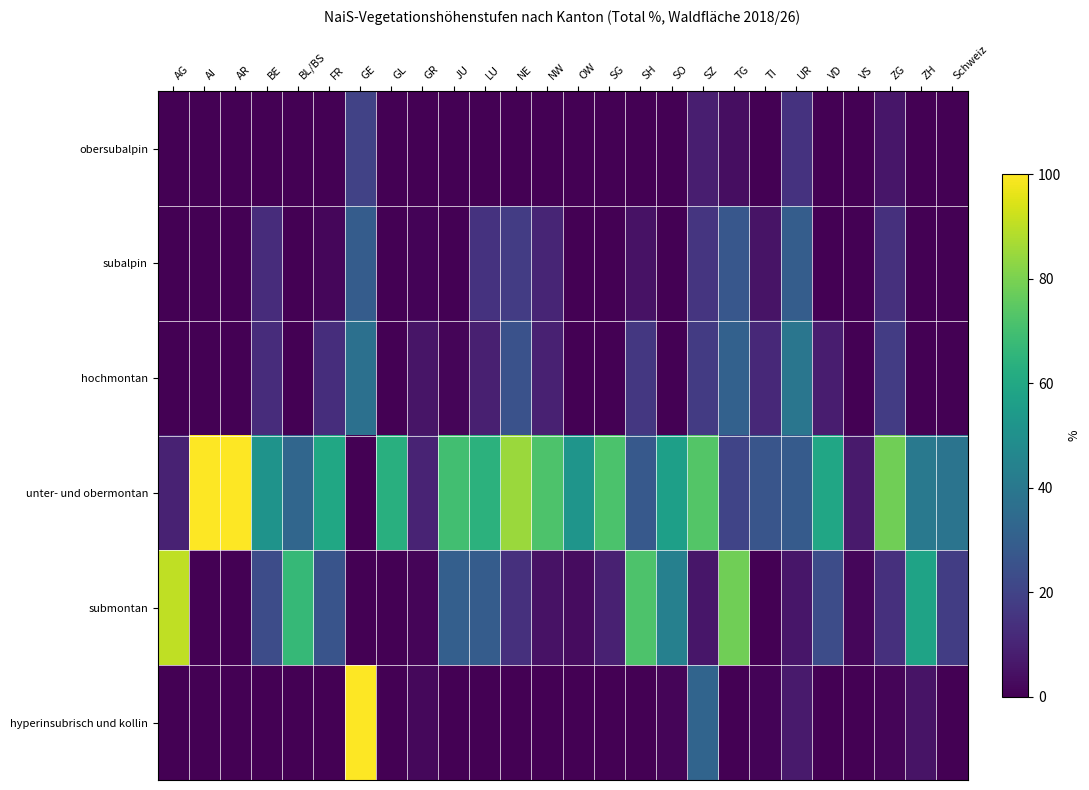

Which category has the highest value across all series?

AI